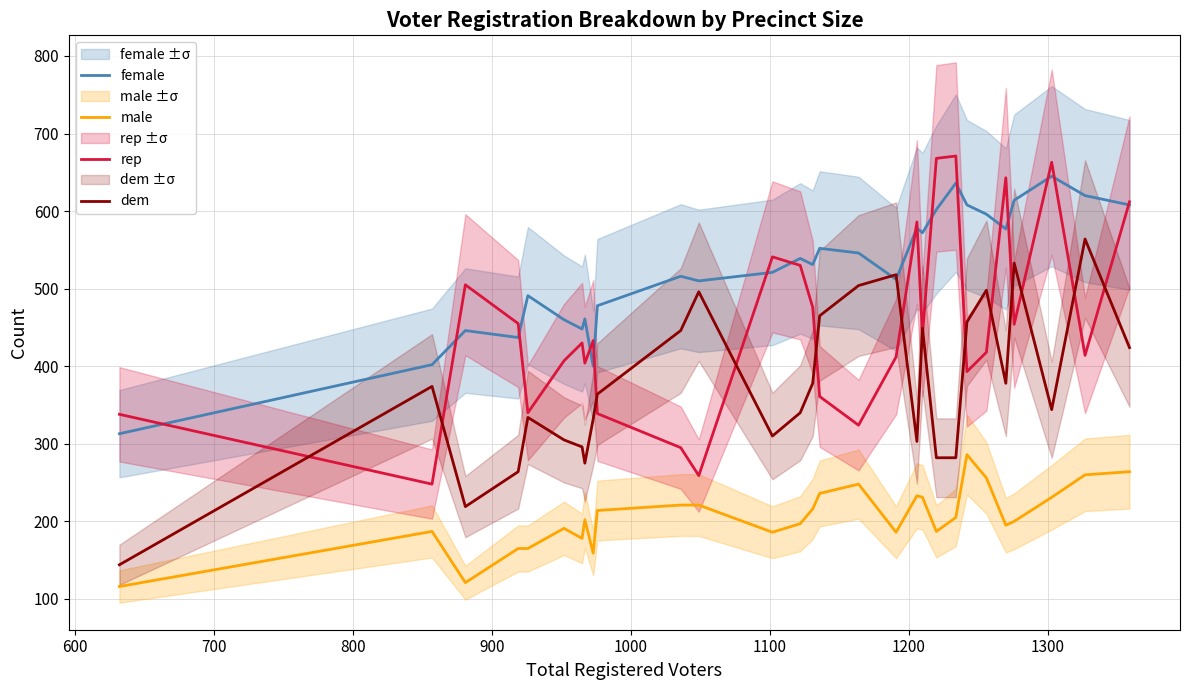

Does the chart display data point markers on the line(s)?

No